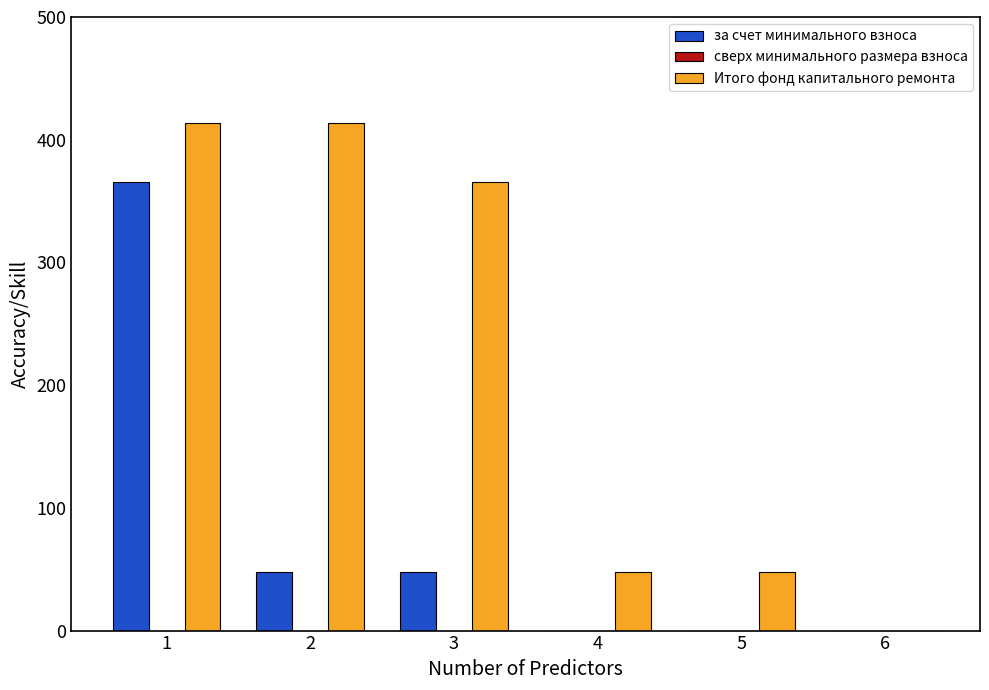

Count the number of data series in this chart.

2